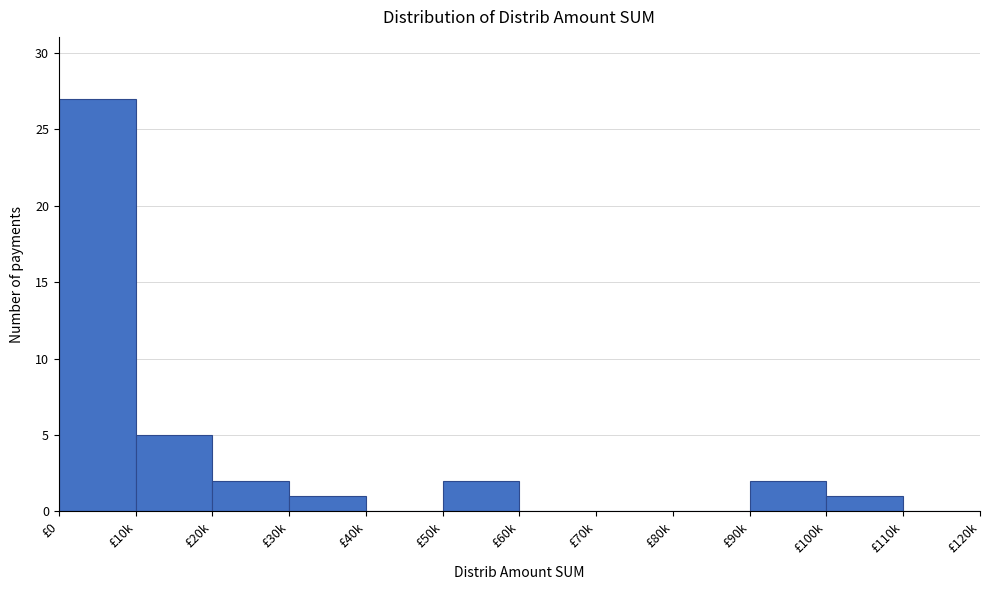

Reading left to right, list all the values displayed in this chart.

£0=27	£10k=5	£20k=2	£30k=1	£40k=0	£50k=2	£60k=0	£70k=0	£80k=0	£90k=2	£100k=1	£110k=0